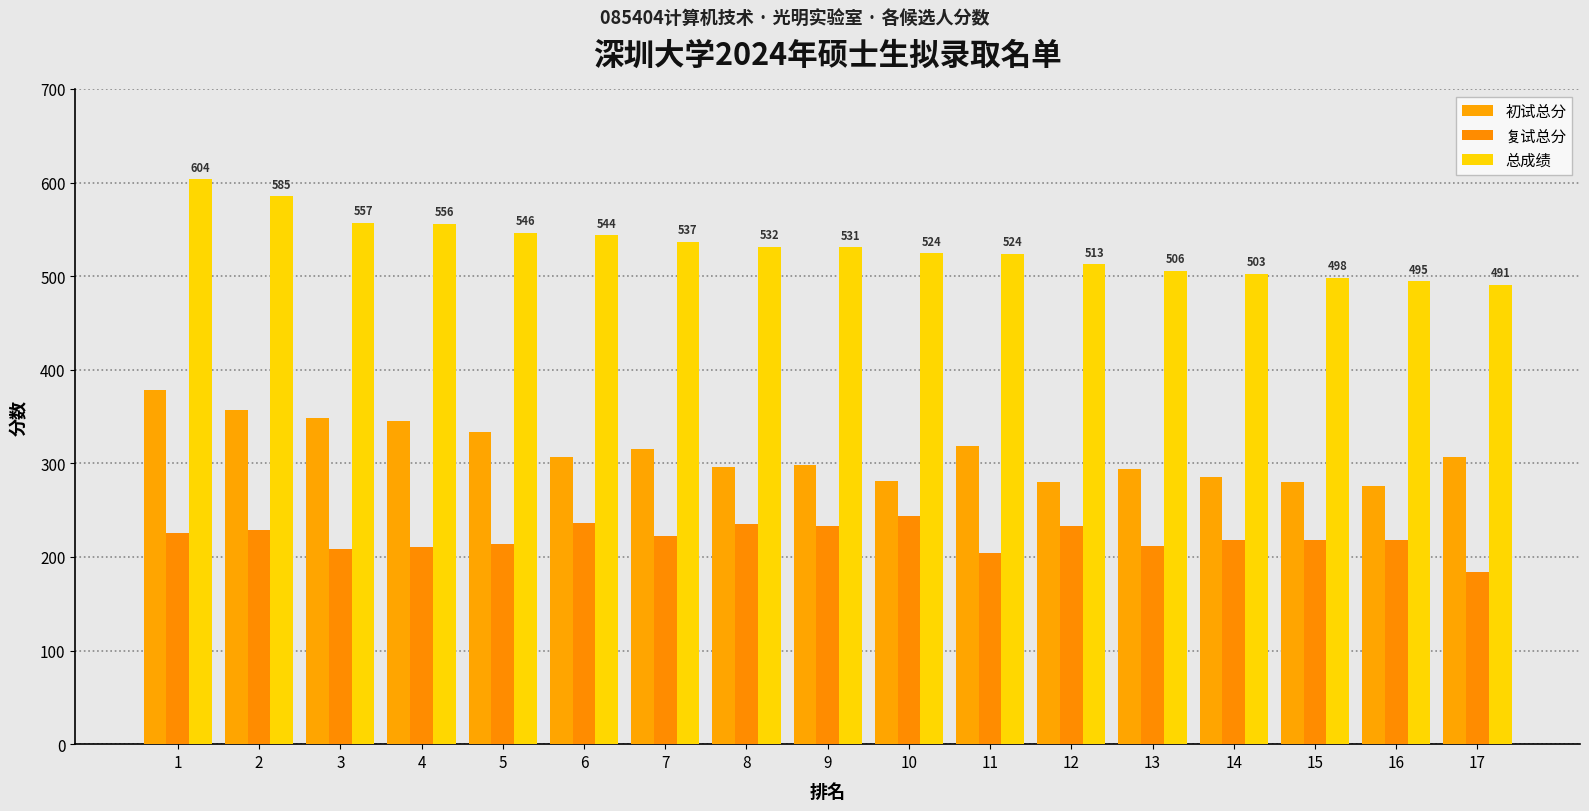

What is the smallest value displayed?

184.0